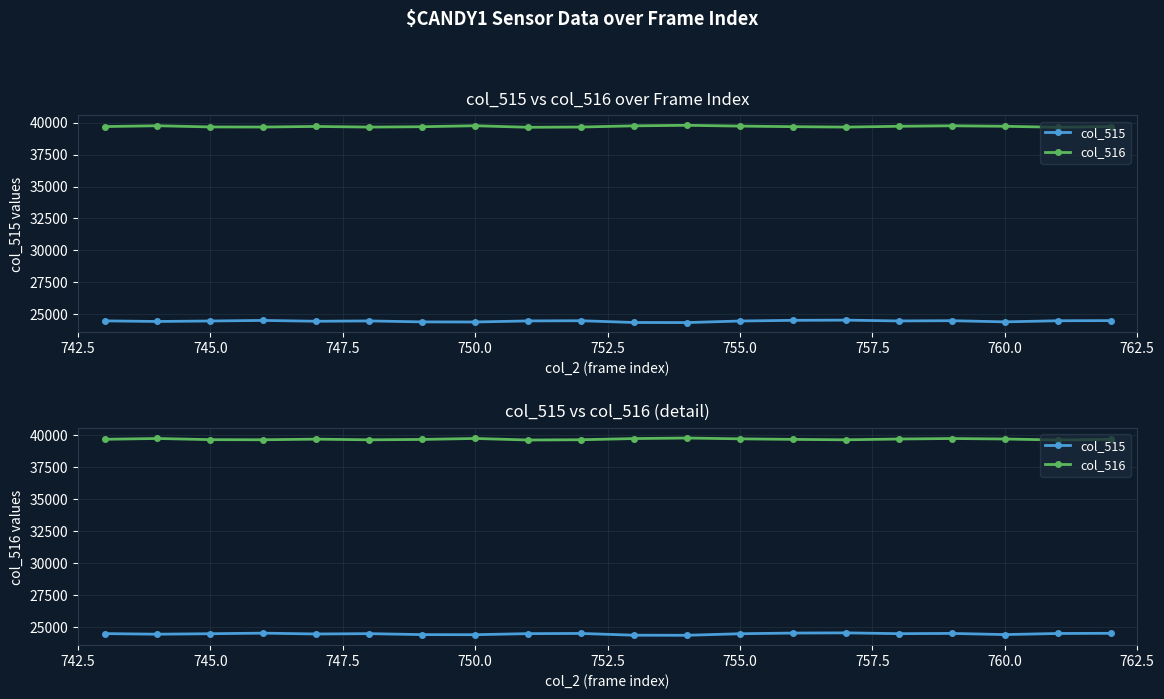

What is the lowest value of the col_516 series?

39638